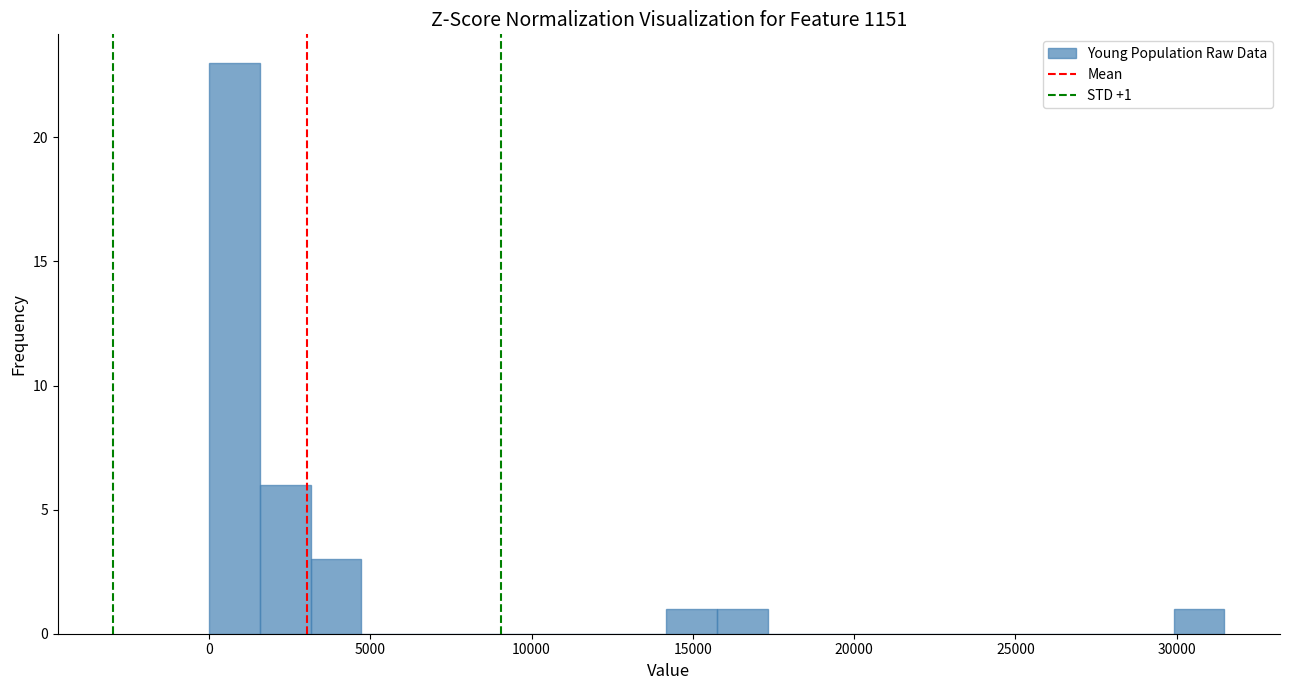

Around what value on the x-axis is the tallest bar? Give the approximate position of its centre, as read against the axis.

1000